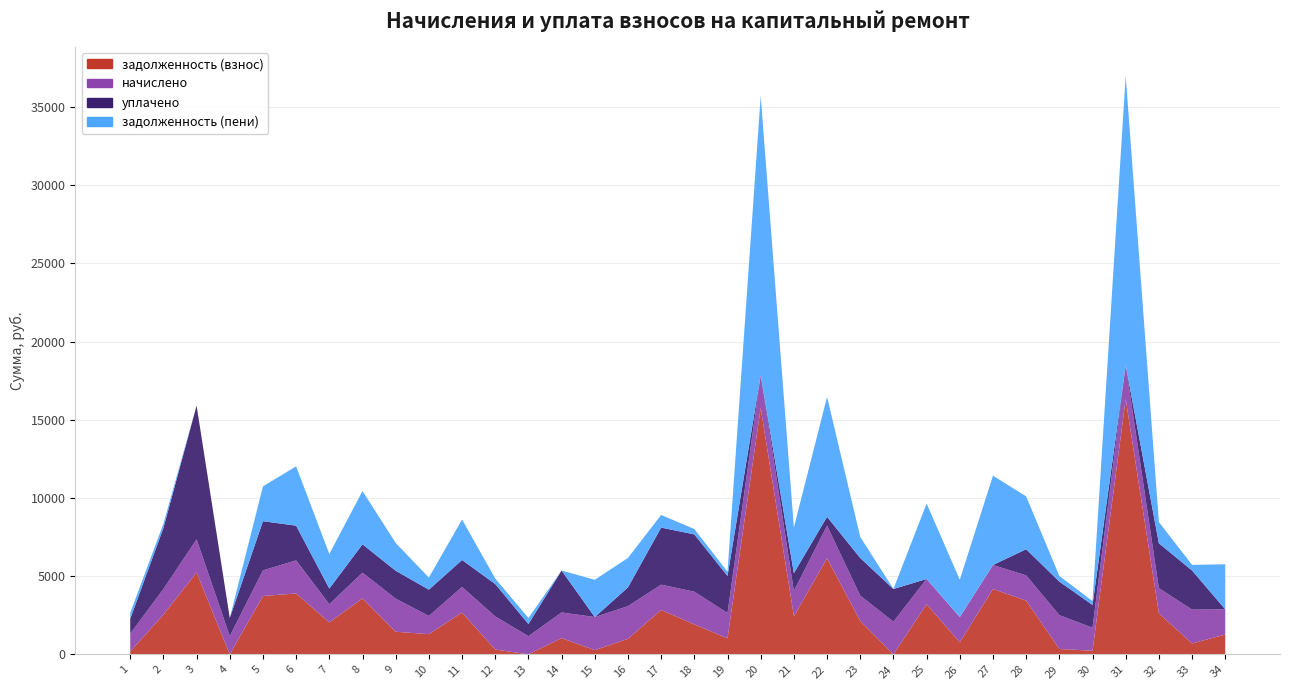

Reading right to left, extract all data points from this chart.

задолженность (взнос): 1268.0	697.7	2619.8	16332.5	233.3	343.4	3438.7	4176.4	769.5	3206.8	1.7	2138.6	6143.8	2441.3	15767.5	1026.0	1919.1	2841.8	994.7	269.1	1041.1	0.0	309.9	2671.1	1292.8	1446.2	3582.9	2045.6	3895.0	3732.4	0.0	5239.6	2538.1	182.0
начислено: 1612.6	2163.7	1612.6	2163.7	1469.6	2163.7	1612.6	1537.7	1616.0	1616.0	2088.8	1616.0	2088.8	1616.0	2088.8	1616.0	2088.8	1616.0	2088.8	2116.0	1639.7	1163.5	2116.0	1639.7	1163.5	2116.0	1639.7	1163.5	2116.0	1639.7	1163.5	2116.0	1639.7	1146.5
уплачено: 0.0	2500.7	2871.8	0.0	1458.0	2146.5	1671.8	0.0	0.0	0.0	2089.1	2407.9	564.3	1134.7	0.0	2372.7	3663.4	3649.8	1200.0	0.0	2680.9	775.6	2073.3	1724.3	1680.6	1784.4	1815.9	999.2	2218.6	3142.6	1164.0	8550.9	3904.6	946.3
задолженность (пени): 2880.6	360.6	1360.6	18496.1	244.9	360.6	3379.5	5714.1	2385.5	4822.8	1.4	1346.7	7668.3	2922.6	17856.4	269.3	344.5	808.0	1883.5	2385.1	0.0	387.8	352.7	2586.5	775.6	1777.8	3406.8	2209.8	3792.4	2229.6	0.0	0.0	273.3	382.2